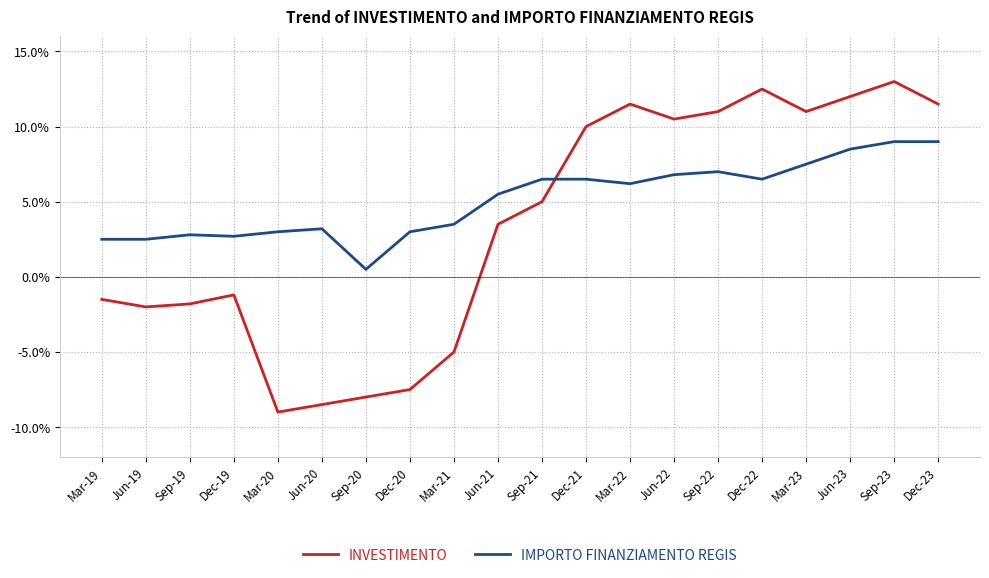

At how many categories does at least one series exceed 0?

20